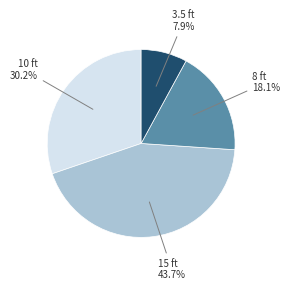

Rank the categories by value from lowest to highest.

3.5, 8, 10, 15